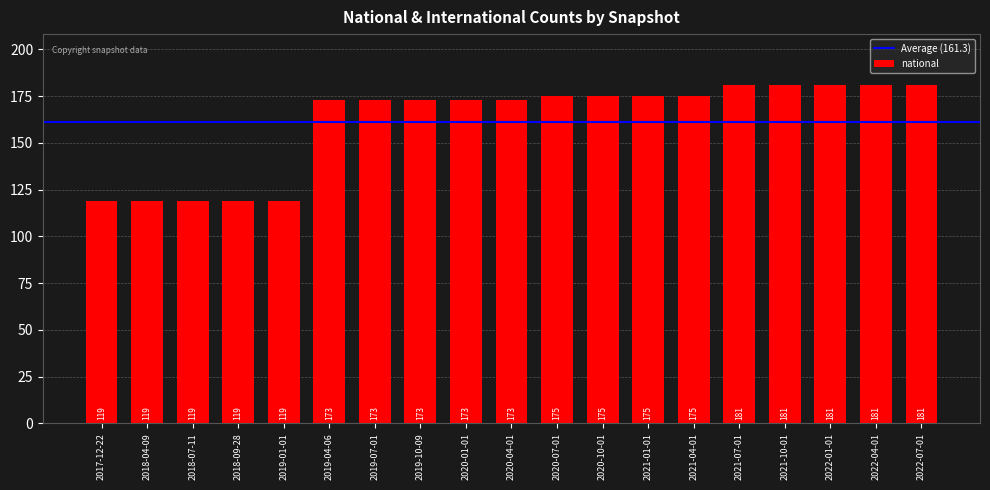

The chart shows a value of 173 at 2019-07-01. True or false?

True